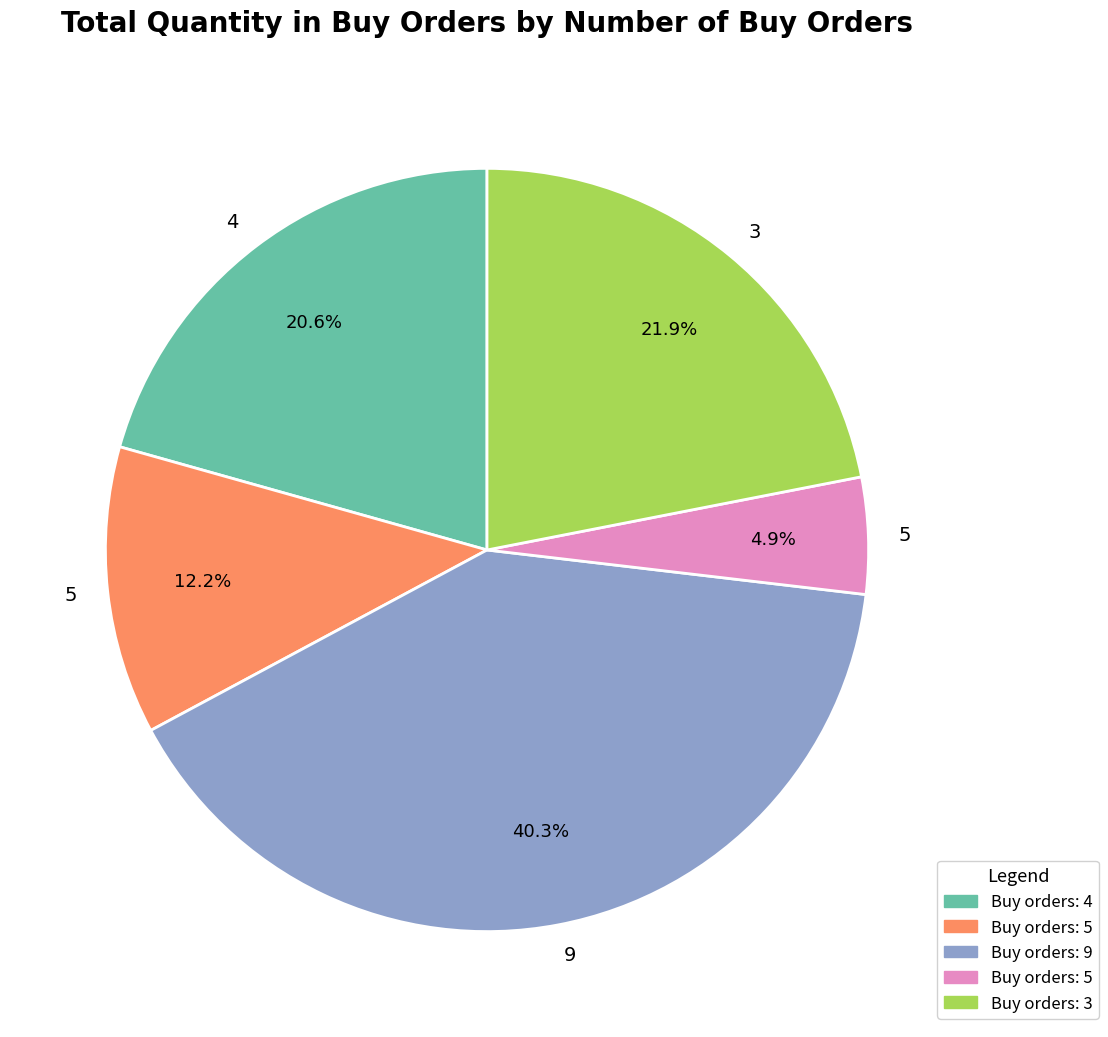

Does any single category account for the majority?

No